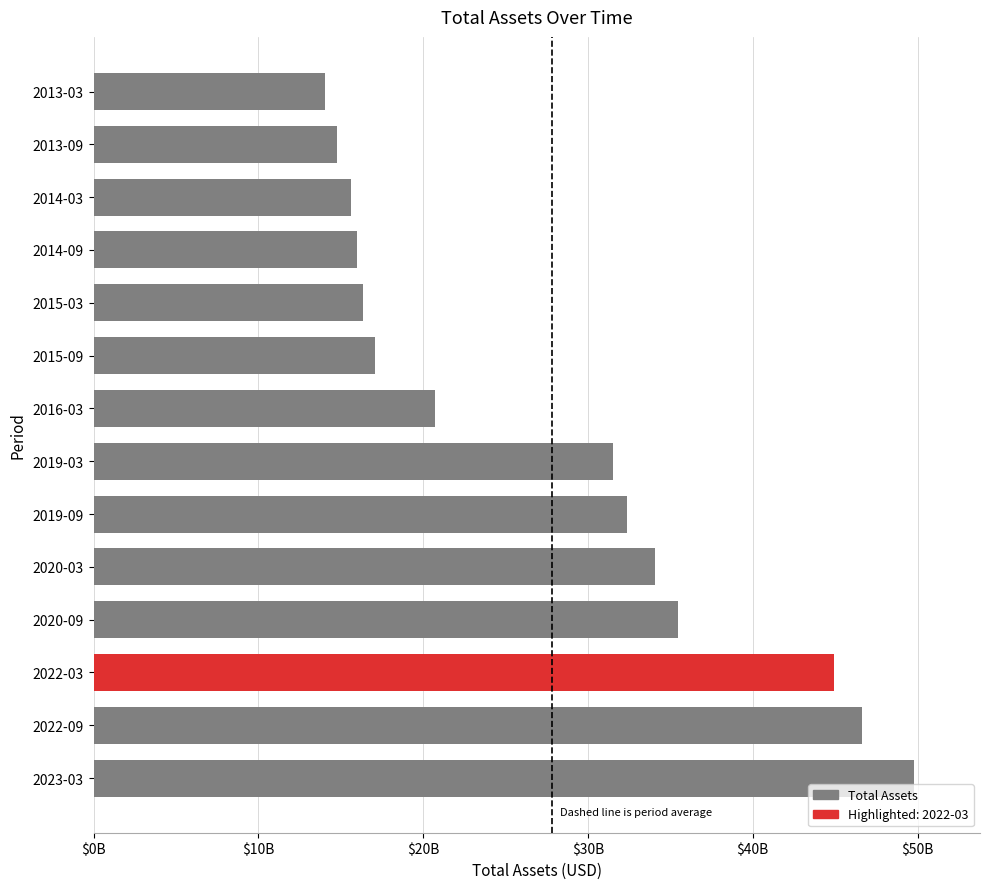

Does the chart contain any negative values?

No